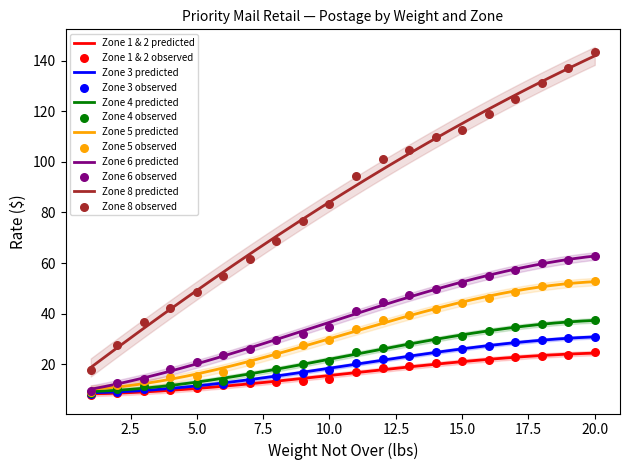

At how many categories does at least one series exceed 85?

10